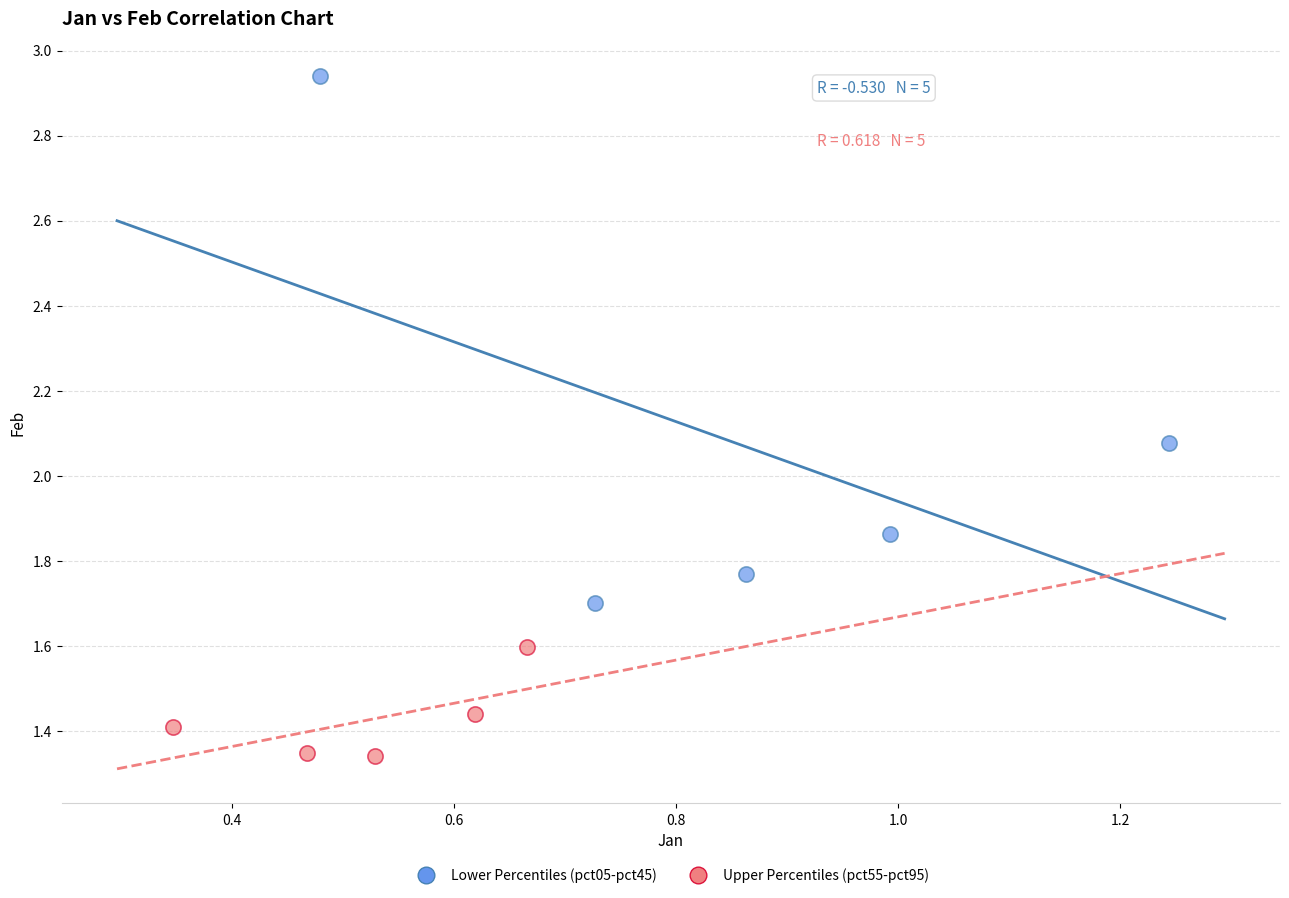

Which series has the widest spread of Y values?

Lower Percentiles (pct05-pct45)